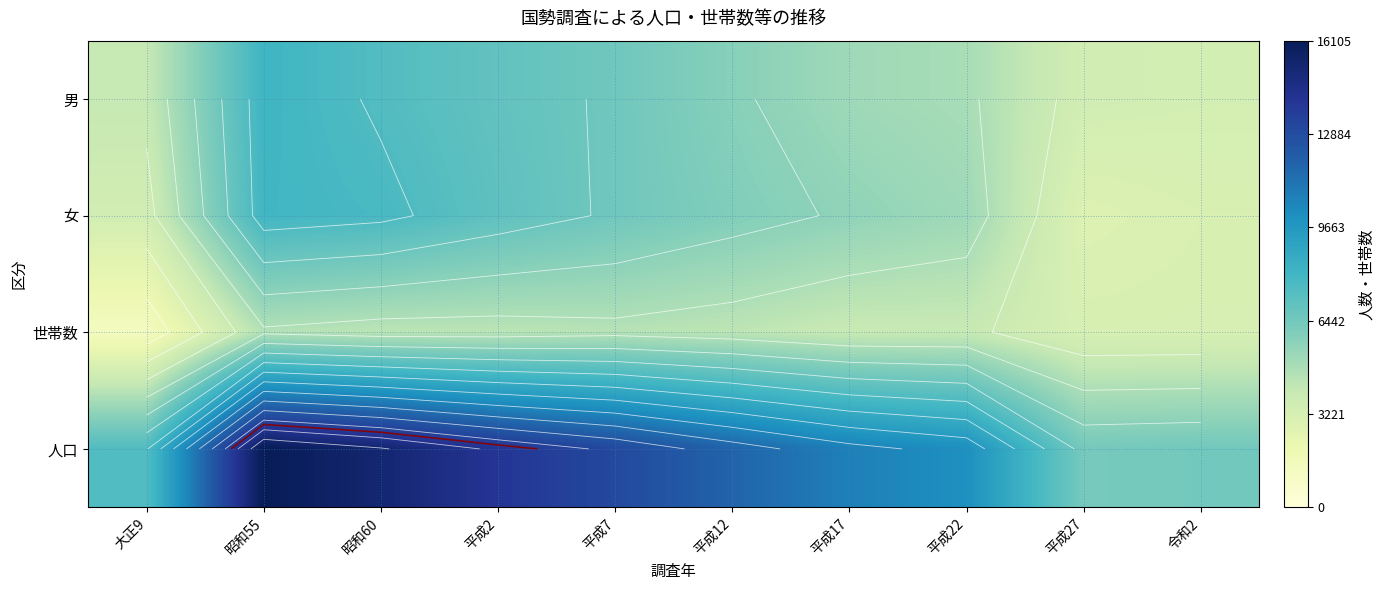

What is the difference between the maximum and second lowest values in the 男 series?

4631